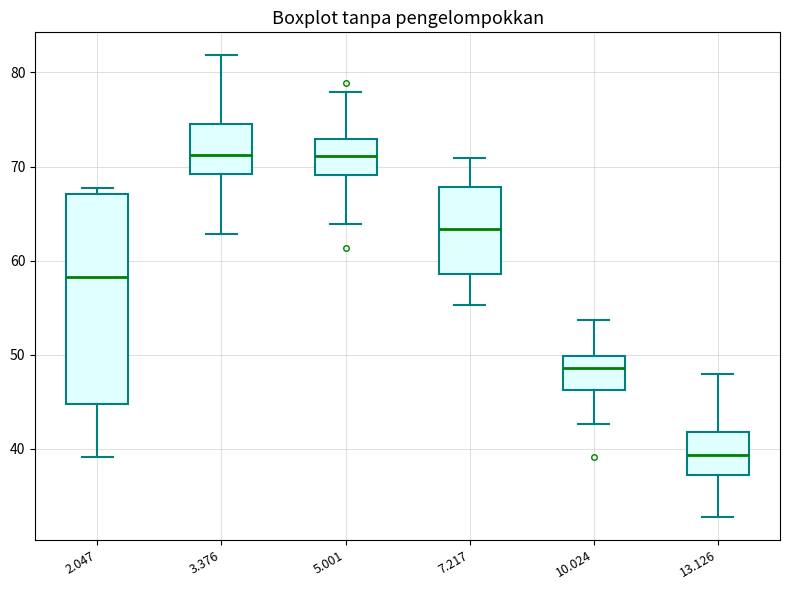

Where does the upper whisker of the box at x = 5.001 end on the y-axis? The values are not printed on the chart, so give them approximately, as read against the axis.

78